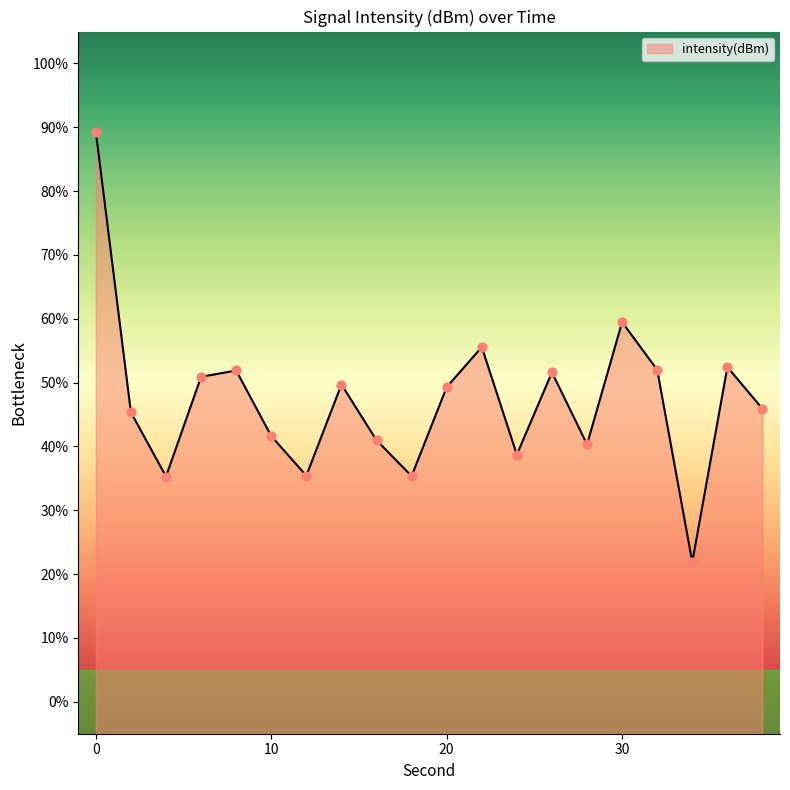

What is the change in value from 28 to 36?

+12.1